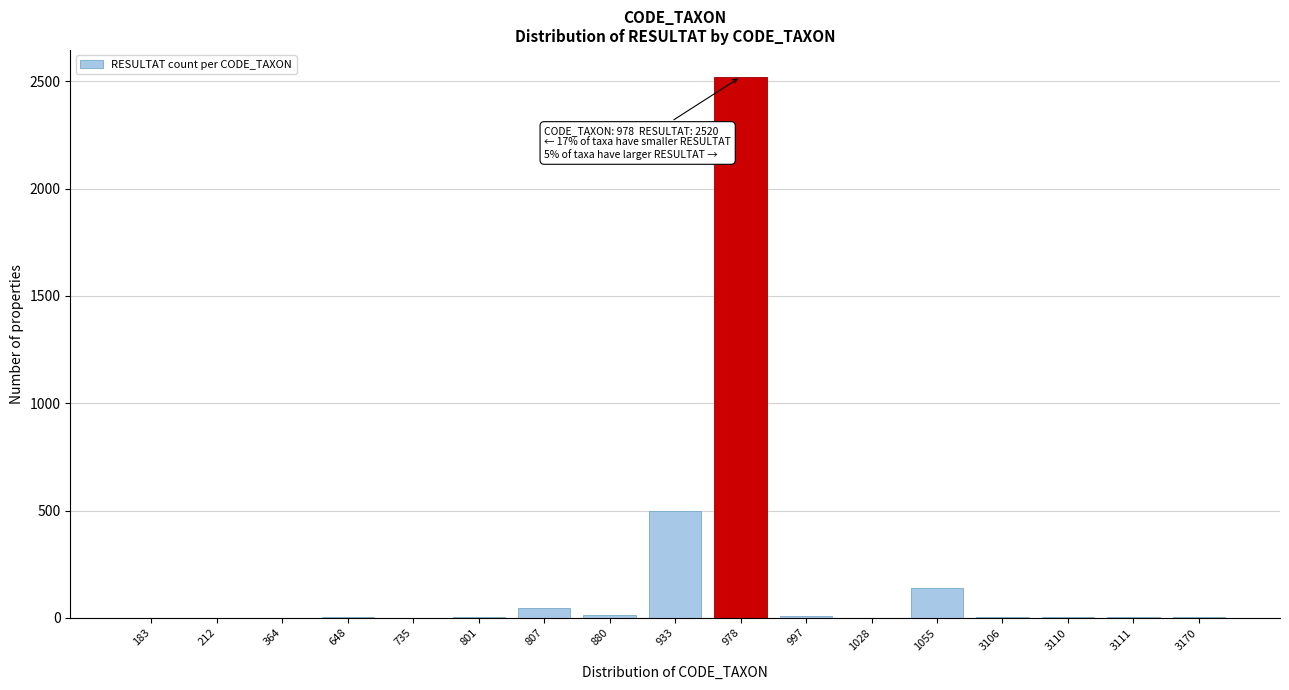

What is the greatest value displayed?

2520